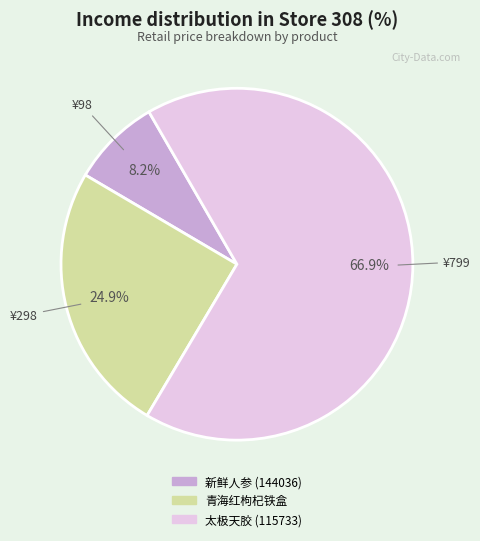

How many slices are in this pie chart?

3